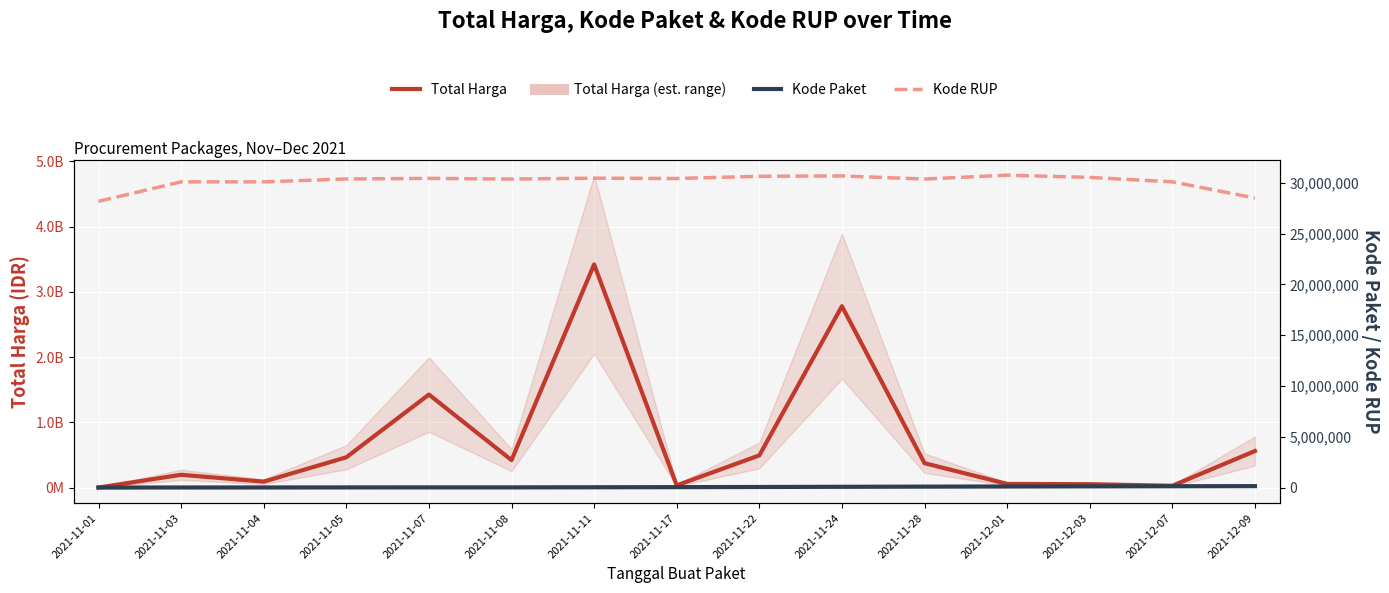

At 2021-12-03, list the series in order from smallest to largest.

Kode Paket, Kode RUP, Total Harga